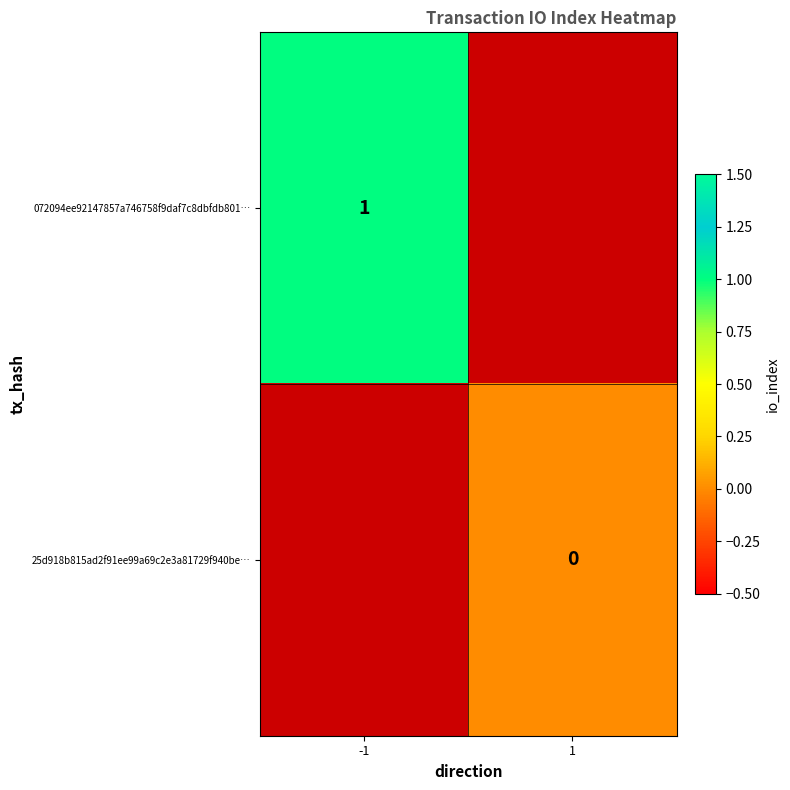

Between -1 and 1, which is larger?

1